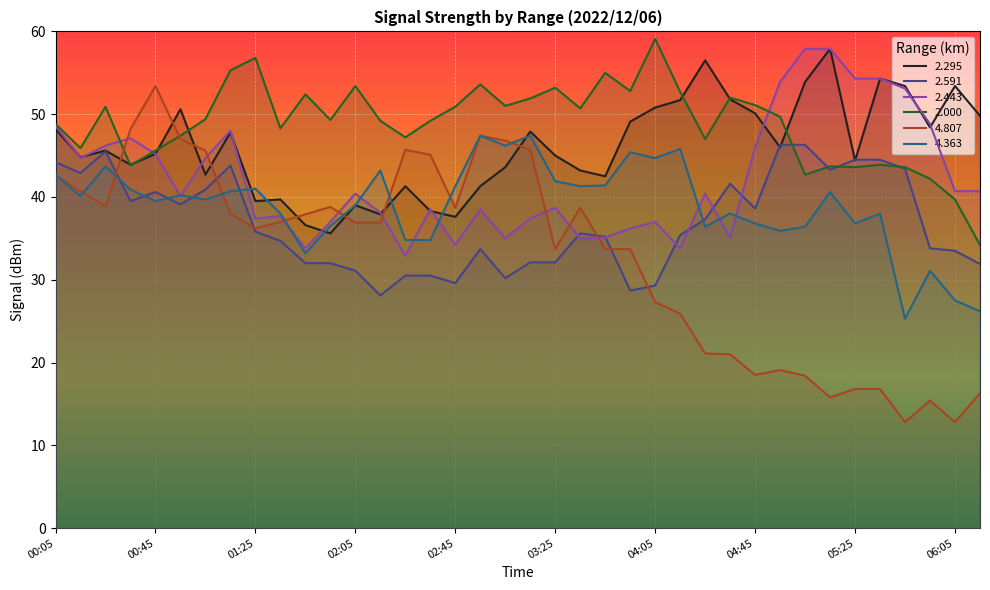

Which series changed the most between 01:25 and 02:45?

2.591